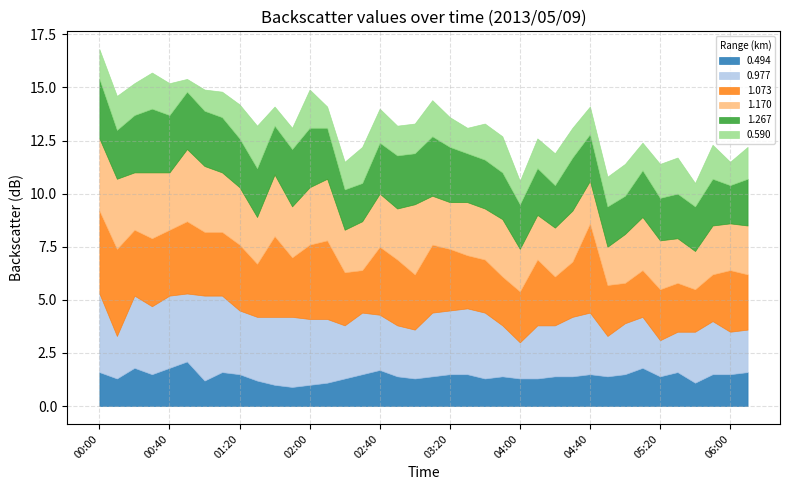

What is the total value across all series at 00:10?

14.6